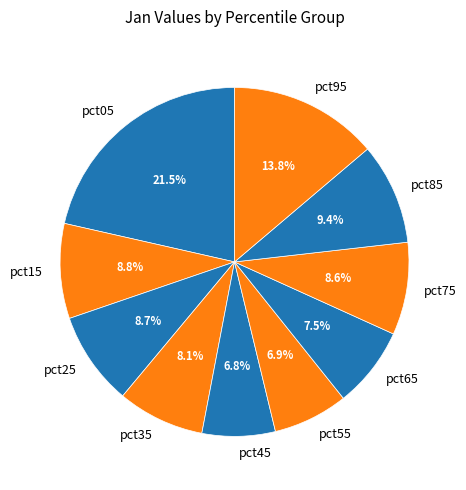

Does pct25 account for over 50% of the chart?

No